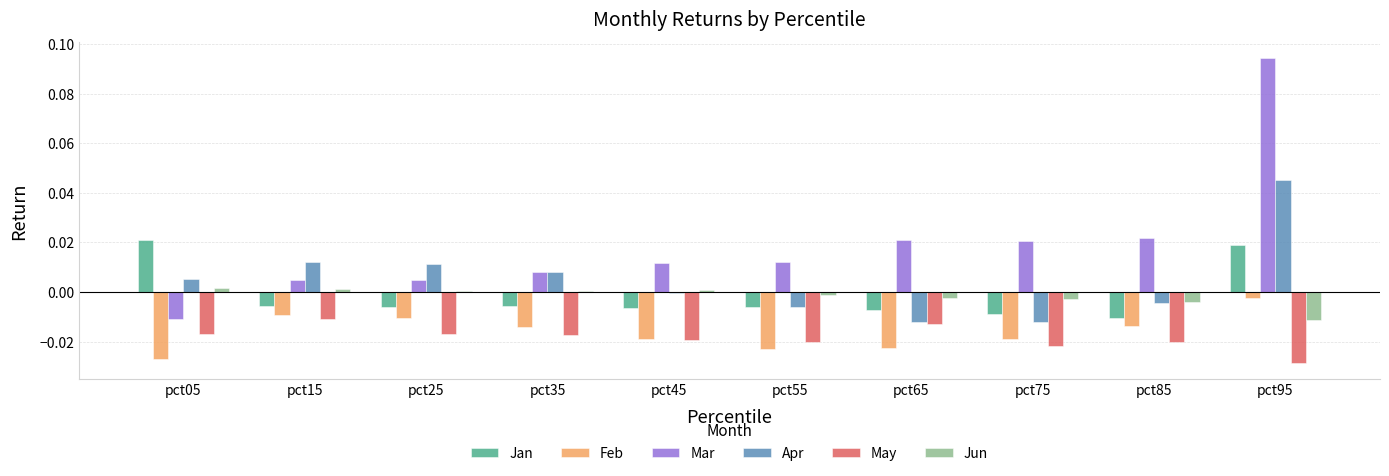

The value of Mar at pct15 is 0.0. True or false?

True